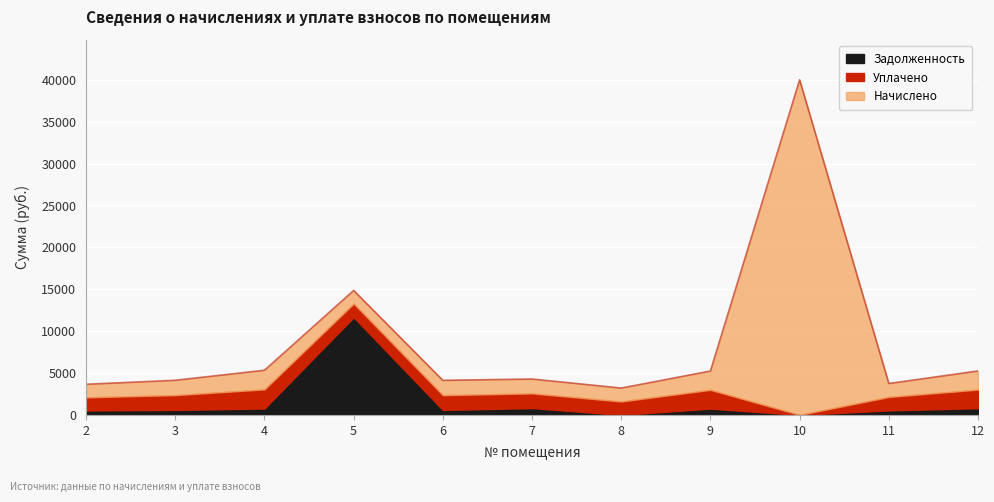

In Задолженность, how many points are lower than both neighbors (excluding endpoints)?

3